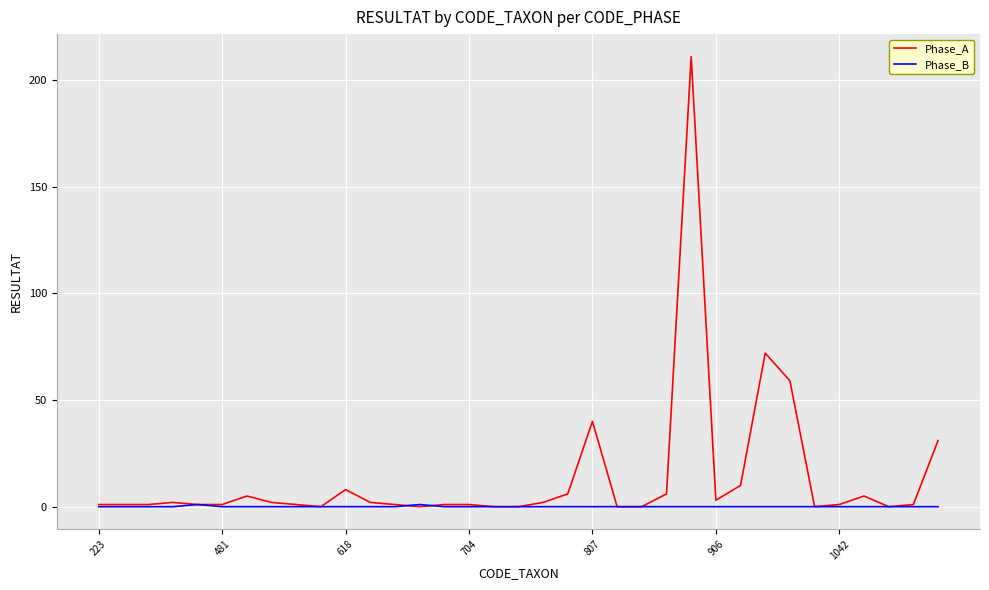

List the series in order of their overall mean, highest first.

Phase_A, Phase_B